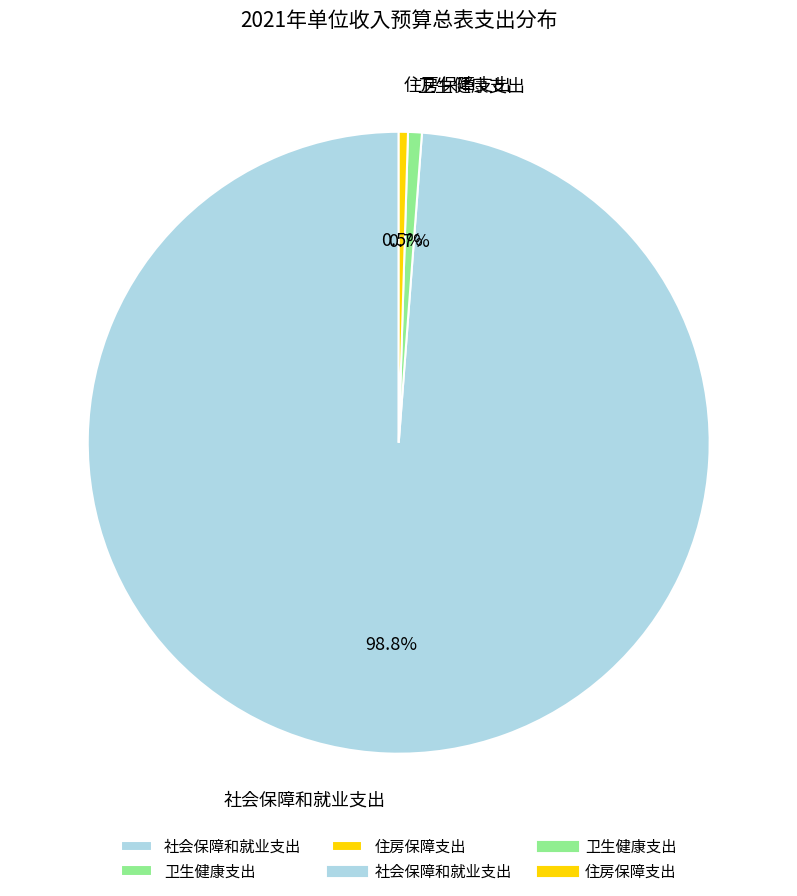

How many slices are in this pie chart?

3